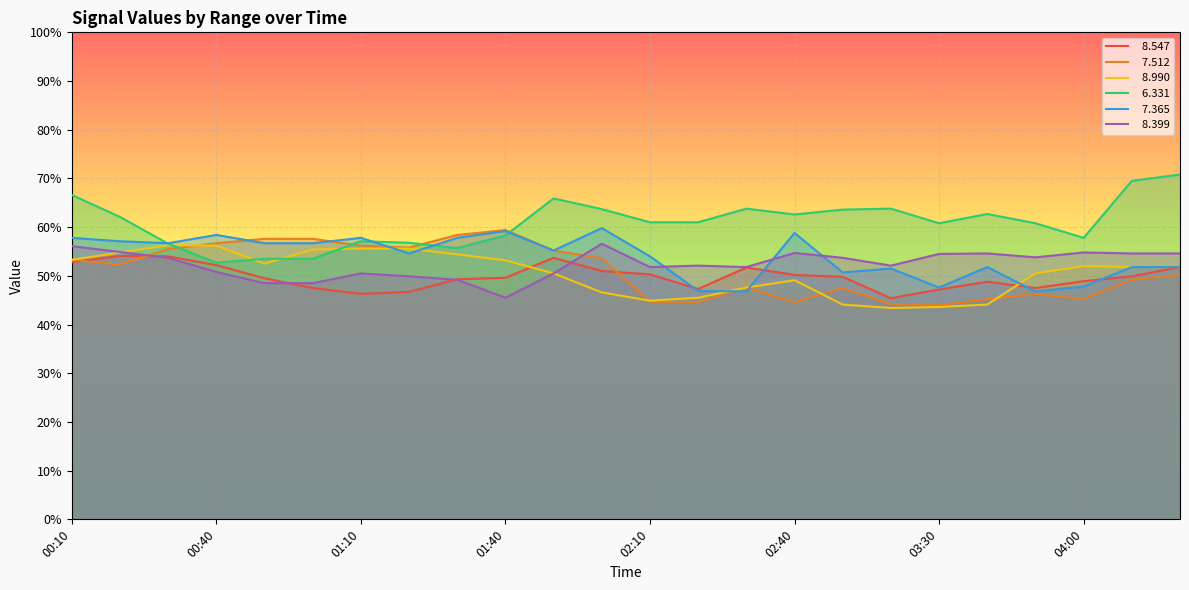

The value of   8.399 at 00:50 is 48.5. True or false?

True